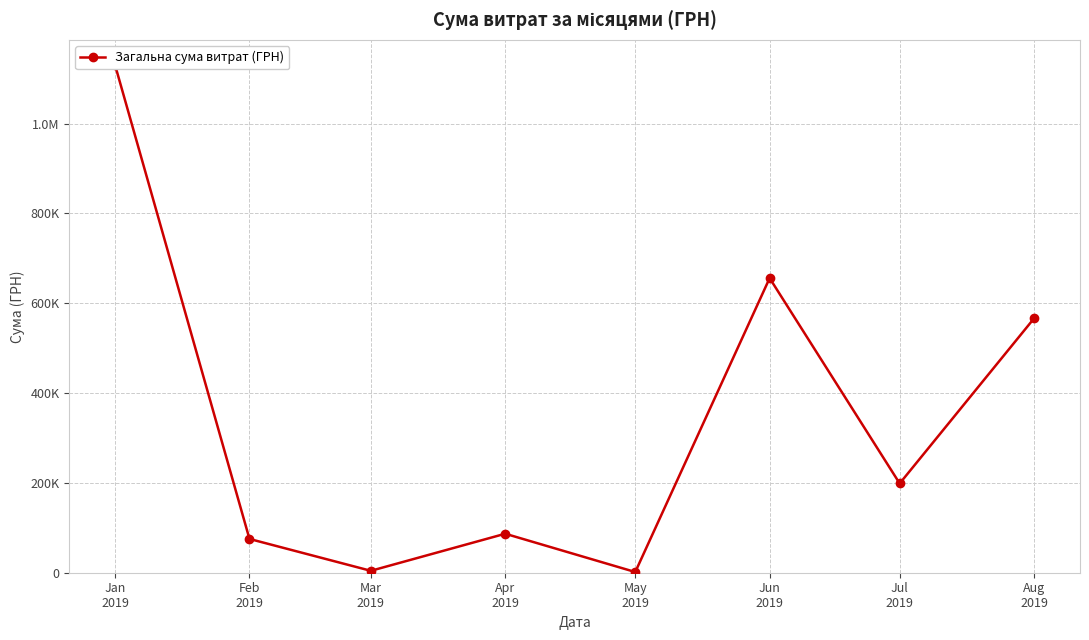

The value at Jan
2019 is 1839092.5. True or false?

False